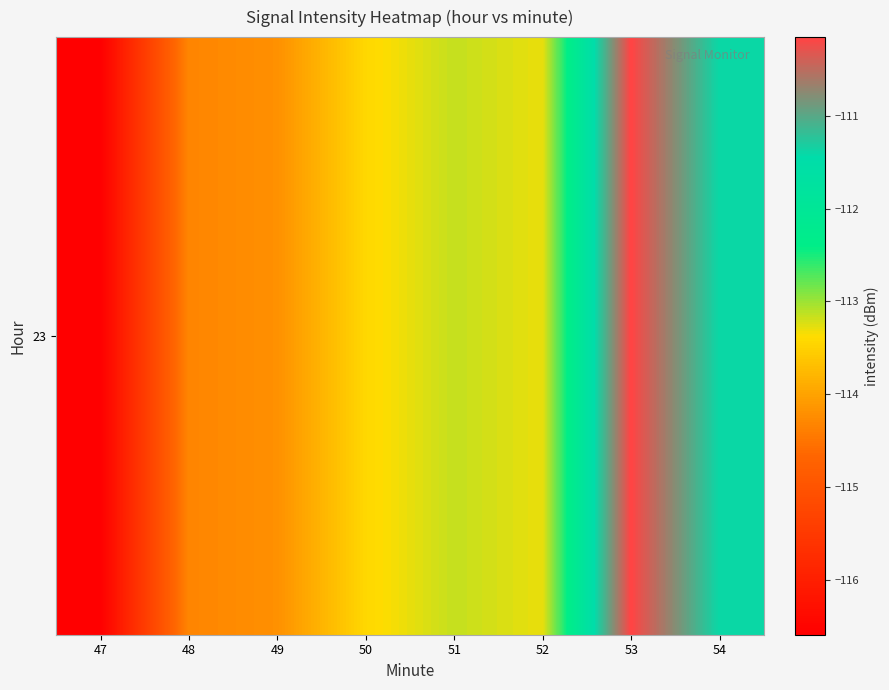

At which label does the data first exceed -113?

53